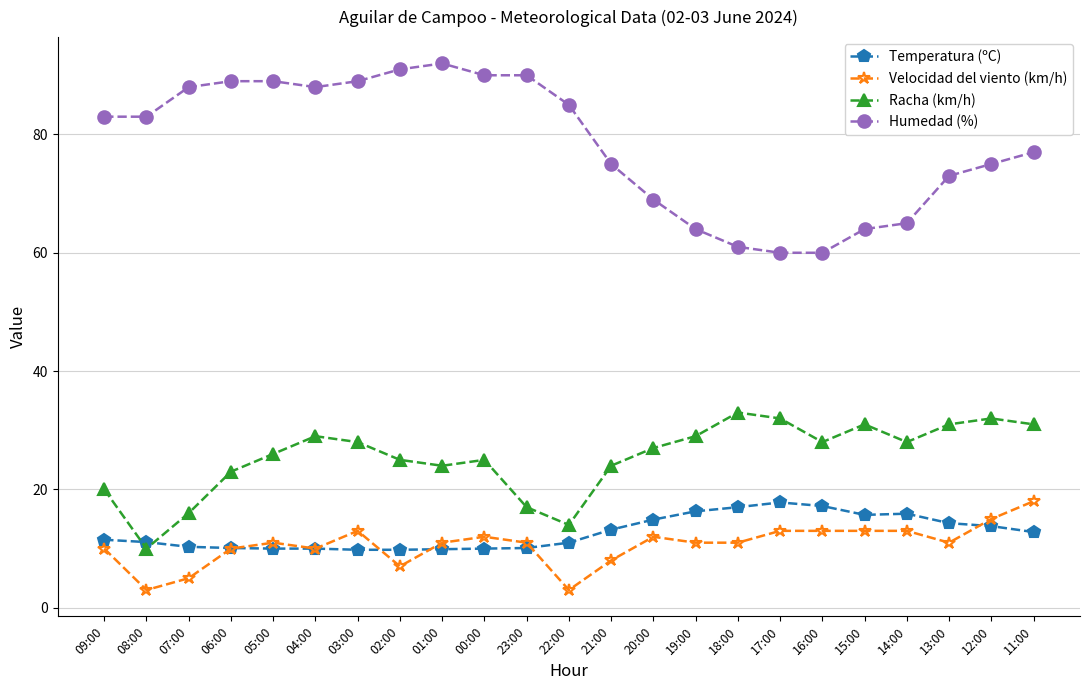

What is the difference between the highest and lowest values at 03:00?

79.2